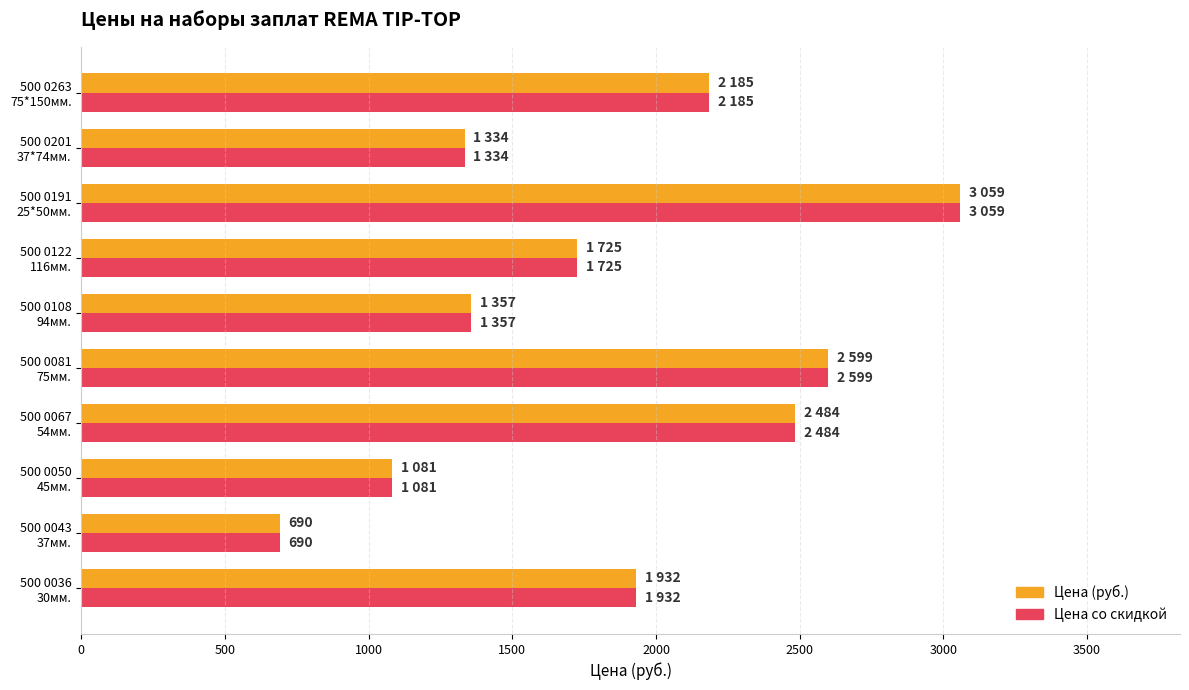

What is the minimum value for Цена (руб.)?

690